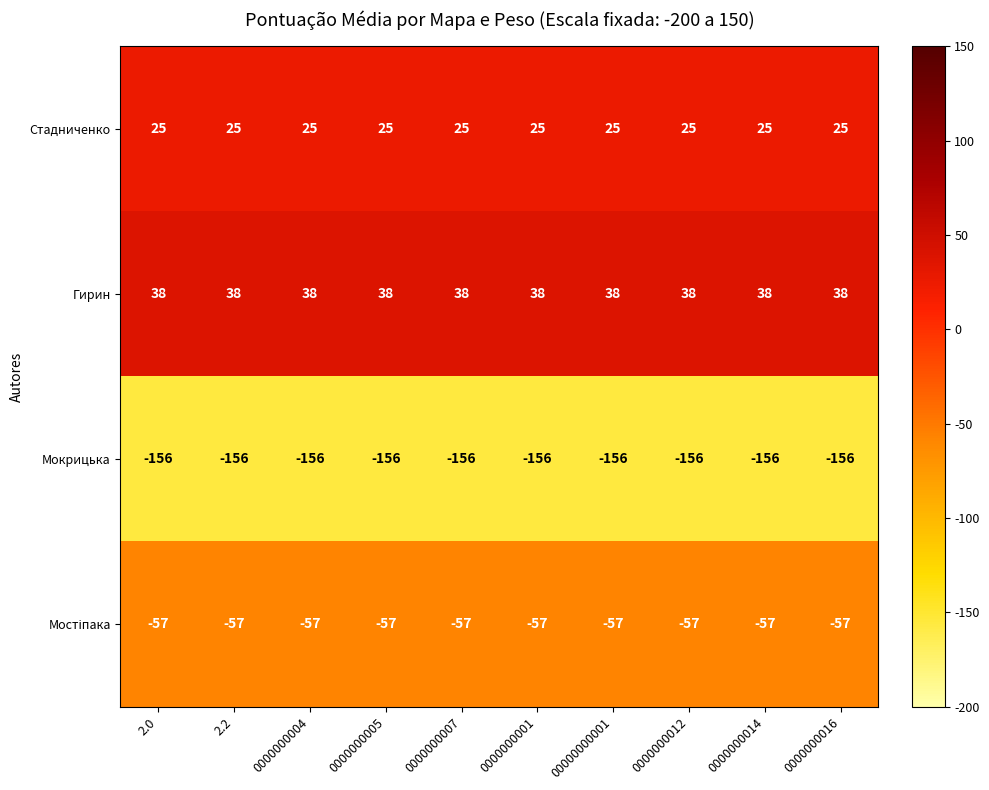

The value of Гирин at 0000000014 is 68. True or false?

False